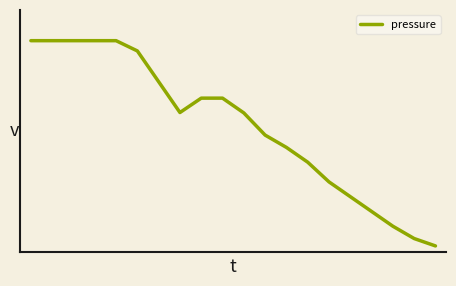

Rank the categories by value from highest to lowest.

0, 1, 2, 3, 4, 5, 6, 8, 9, 7, 10, 11, 12, 13, 14, 15, 16, 17, 18, 19